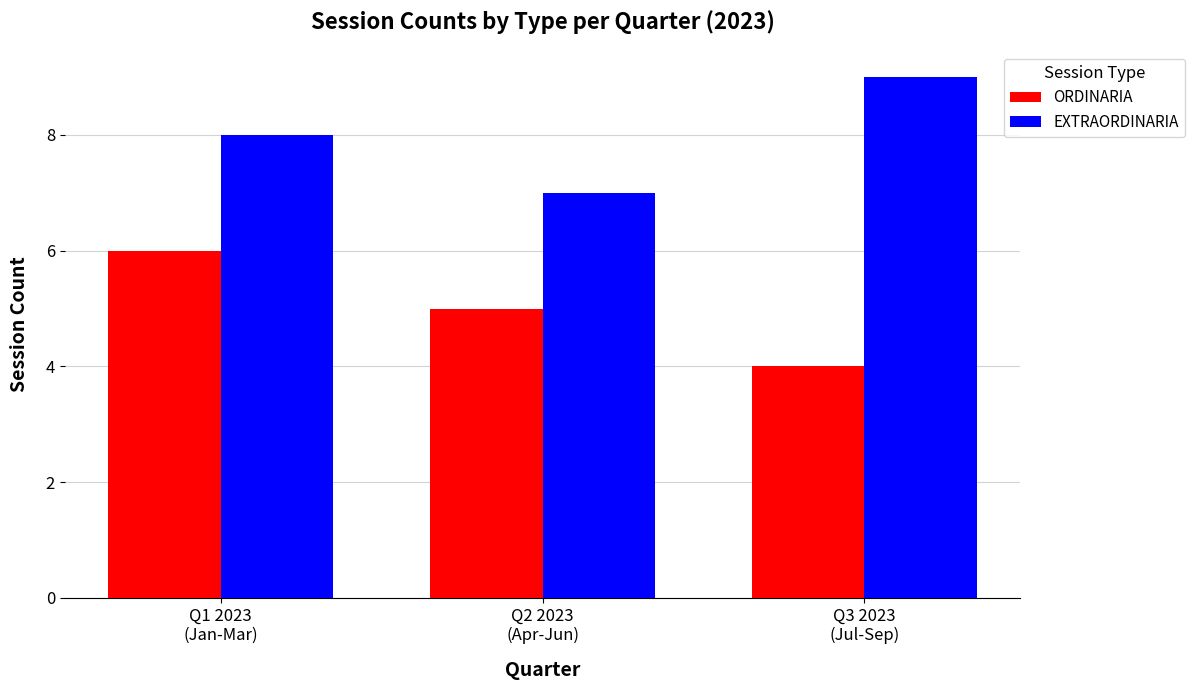

Is it true that EXTRAORDINARIA equals 3 at Q3 2023
(Jul-Sep)?

False